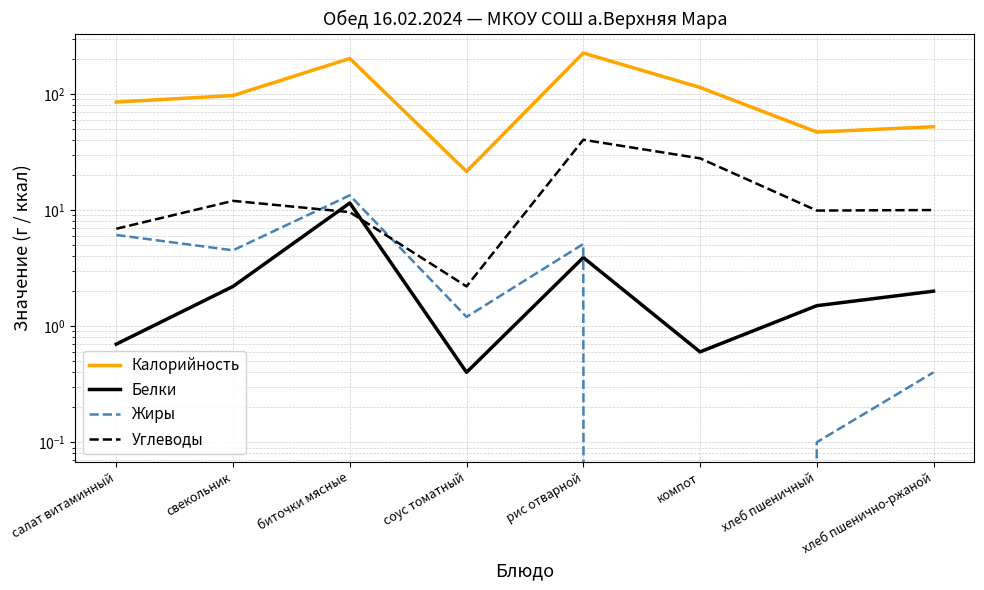

What is the difference between the second highest and second lowest values in the Калорийность series?

155.0